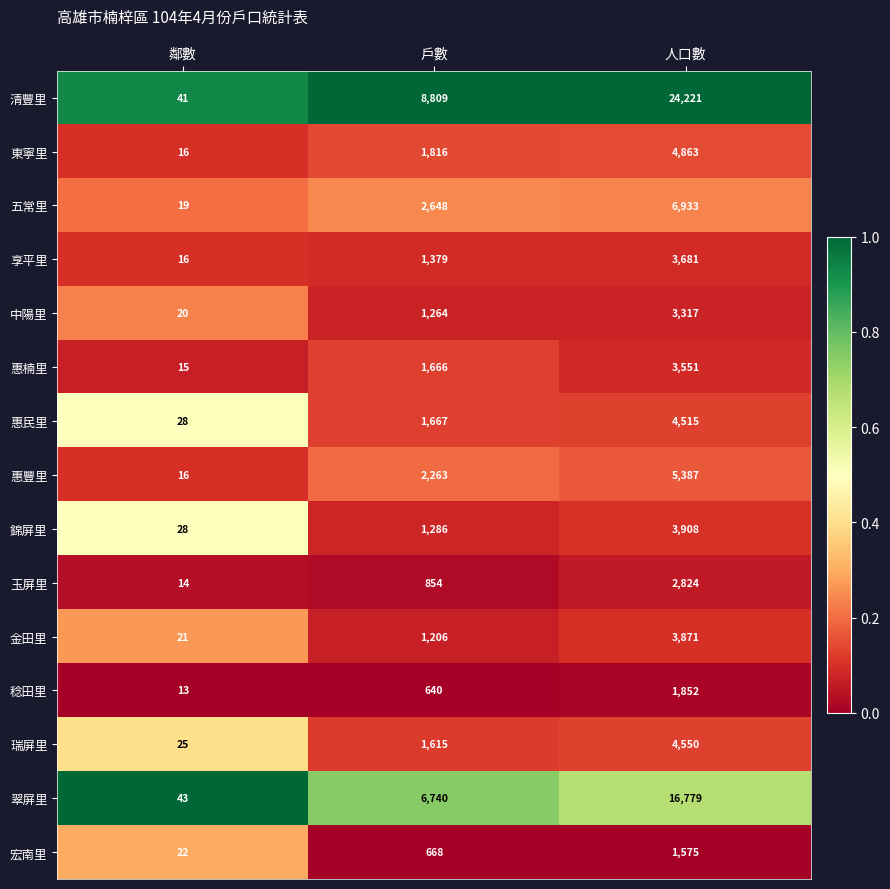

How many 中陽里 values are between 20 and 3317?

3